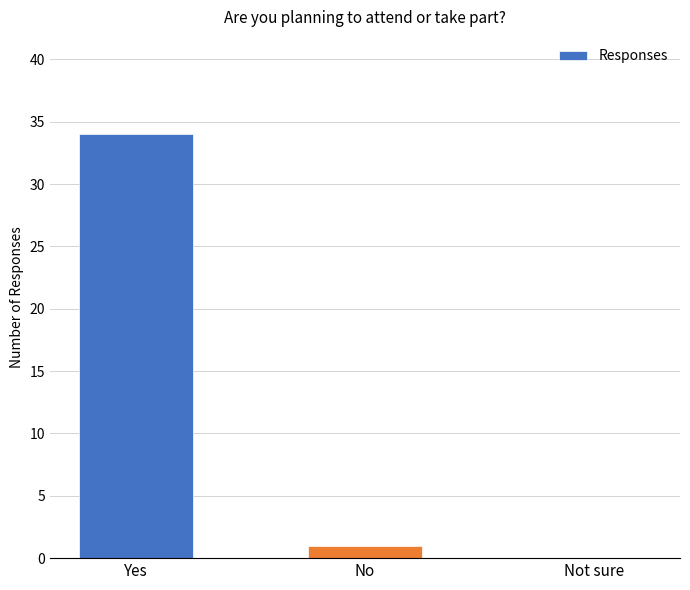

How many distinct data groups are displayed?

1